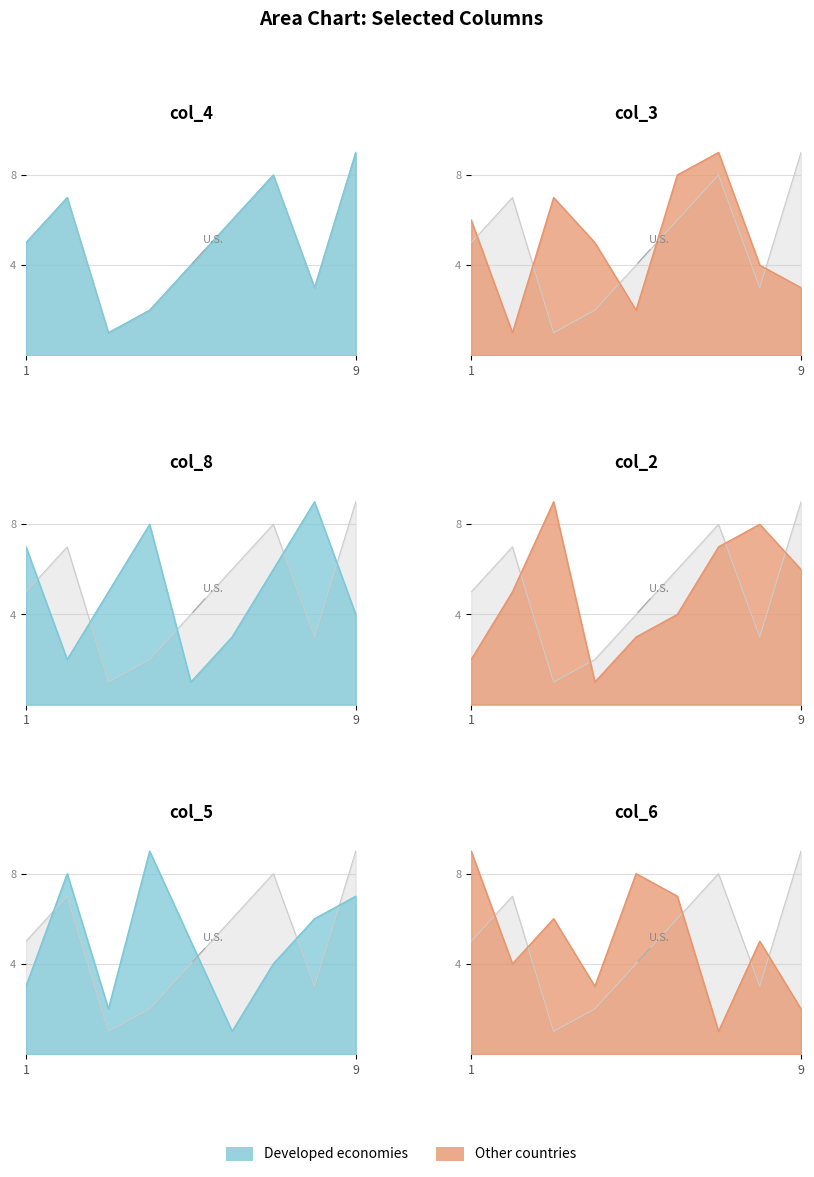

How many interior local valleys does the col_6 series have?

3